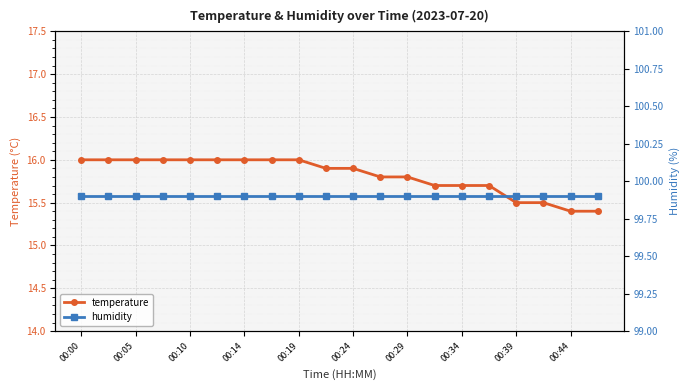

What is the highest value of the temperature series?

16.0